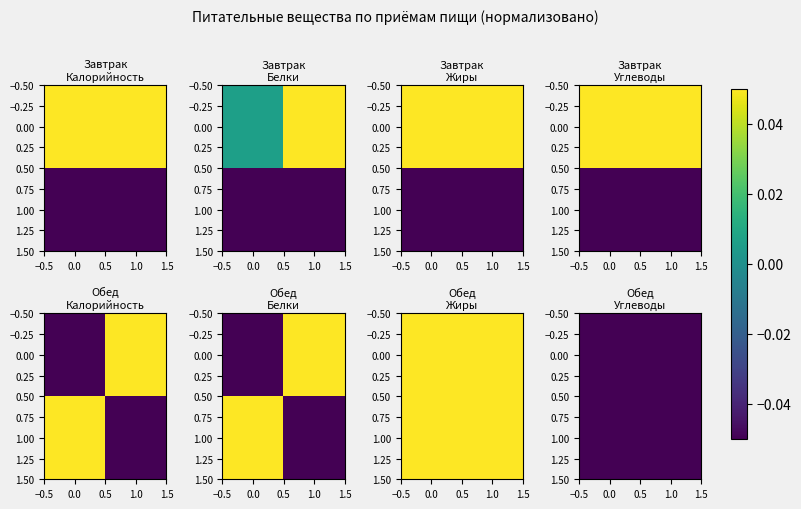

Is the value of 0.00 at 0.0 greater than the value of 1.00 at 0.0?

Yes